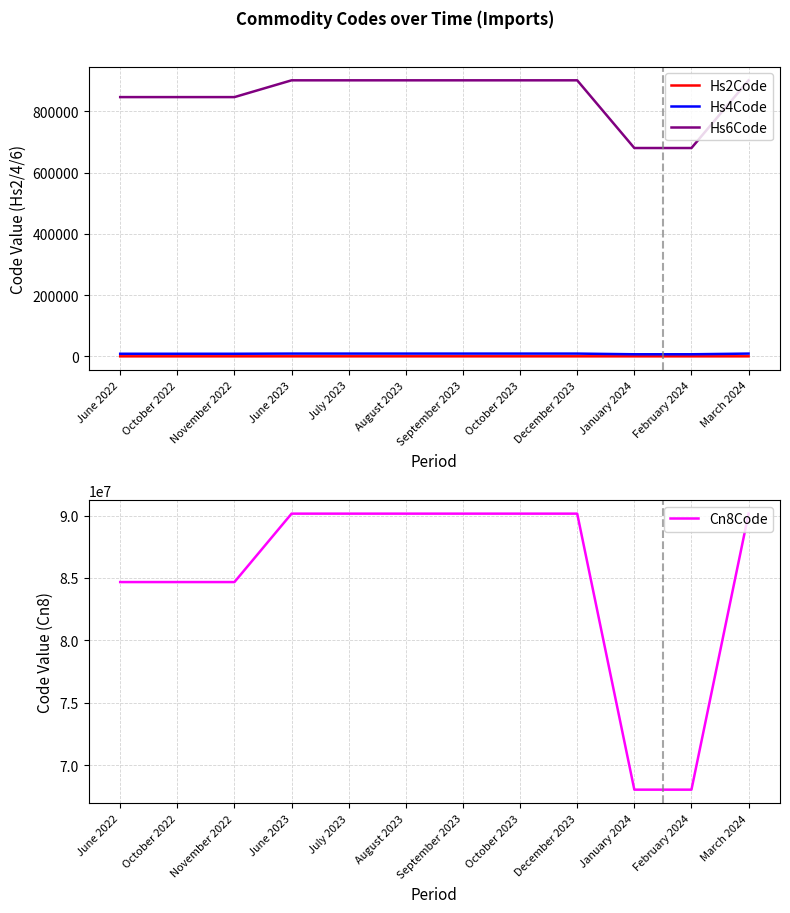

List the labels in order of Hs4Code value, largest first.

June 2023, July 2023, August 2023, September 2023, October 2023, December 2023, March 2024, June 2022, October 2022, November 2022, January 2024, February 2024